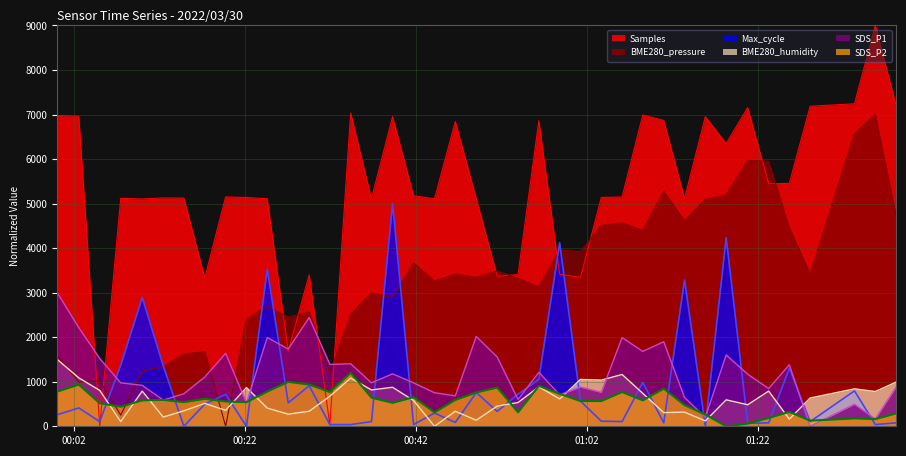

Reading left to right, list all the values displayed in this chart.

BME280_pressure: 2022/03/30 00:00:06=1587.5	2022/03/30 00:02:37=993.8	2022/03/30 00:05:04=1020.6	2022/03/30 00:07:31=250.6	2022/03/30 00:10:02=1241.9	2022/03/30 00:12:29=1339.5	2022/03/30 00:14:54=1623.0	2022/03/30 00:17:21=1674.0	2022/03/30 00:19:47=0.0	2022/03/30 00:22:13=2408.5	2022/03/30 00:24:39=2692.0	2022/03/30 00:27:06=2454.3	2022/03/30 00:29:33=2564.9	2022/03/30 00:31:58=1198.6	2022/03/30 00:34:24=2508.8	2022/03/30 00:36:50=2994.4	2022/03/30 00:39:18=2886.4	2022/03/30 00:41:45=3669.4	2022/03/30 00:44:12=3262.3	2022/03/30 00:46:38=3416.2	2022/03/30 00:49:05=3342.7	2022/03/30 00:51:32=3486.2	2022/03/30 00:53:58=3321.1	2022/03/30 00:56:24=3126.7	2022/03/30 00:58:50=3958.9	2022/03/30 01:01:16=3923.5	2022/03/30 01:03:42=4509.4	2022/03/30 01:06:08=4563.8	2022/03/30 01:08:33=4398.8	2022/03/30 01:11:00=5279.4	2022/03/30 01:13:26=4609.6	2022/03/30 01:15:52=5095.3	2022/03/30 01:18:18=5193.0	2022/03/30 01:20:49=5970.7	2022/03/30 01:23:16=5951.7	2022/03/30 01:25:41=4458.4	2022/03/30 01:28:07=3421.4	2022/03/30 01:33:18=6570.5	2022/03/30 01:35:44=7000.0	2022/03/30 01:38:10=4736.7
Samples: 2022/03/30 00:00:06=6978.8	2022/03/30 00:02:37=6960.1	2022/03/30 00:05:04=0.0	2022/03/30 00:07:31=5118.0	2022/03/30 00:10:02=5103.9	2022/03/30 00:12:29=5126.1	2022/03/30 00:14:54=5123.5	2022/03/30 00:17:21=3336.2	2022/03/30 00:19:47=5149.7	2022/03/30 00:22:13=5136.6	2022/03/30 00:24:39=5109.2	2022/03/30 00:27:06=1689.9	2022/03/30 00:29:33=3399.1	2022/03/30 00:31:58=28.8	2022/03/30 00:34:24=7032.6	2022/03/30 00:36:50=5109.1	2022/03/30 00:39:18=6953.5	2022/03/30 00:41:45=5176.6	2022/03/30 00:44:12=5107.3	2022/03/30 00:46:38=6840.9	2022/03/30 00:49:05=5114.3	2022/03/30 00:51:32=3368.3	2022/03/30 00:53:58=3407.0	2022/03/30 00:56:24=6860.8	2022/03/30 00:58:50=3414.7	2022/03/30 01:01:16=3344.2	2022/03/30 01:03:42=5137.5	2022/03/30 01:06:08=5147.6	2022/03/30 01:08:33=6988.0	2022/03/30 01:11:00=6868.1	2022/03/30 01:13:26=5115.0	2022/03/30 01:15:52=6953.9	2022/03/30 01:18:18=6348.8	2022/03/30 01:20:49=7154.9	2022/03/30 01:23:16=5444.5	2022/03/30 01:25:41=5454.7	2022/03/30 01:28:07=7185.6	2022/03/30 01:33:18=7241.0	2022/03/30 01:35:44=9000.0	2022/03/30 01:38:10=7204.9
BME280_humidity: 2022/03/30 00:00:06=1500.0	2022/03/30 00:02:37=1087.2	2022/03/30 00:05:04=805.4	2022/03/30 00:07:31=105.7	2022/03/30 00:10:02=790.3	2022/03/30 00:12:29=206.4	2022/03/30 00:14:54=347.3	2022/03/30 00:17:21=513.4	2022/03/30 00:19:47=357.4	2022/03/30 00:22:13=870.8	2022/03/30 00:24:39=407.7	2022/03/30 00:27:06=271.8	2022/03/30 00:29:33=337.2	2022/03/30 00:31:58=674.5	2022/03/30 00:34:24=1082.2	2022/03/30 00:36:50=815.4	2022/03/30 00:39:18=875.8	2022/03/30 00:41:45=578.9	2022/03/30 00:44:12=0.0	2022/03/30 00:46:38=337.2	2022/03/30 00:49:05=135.9	2022/03/30 00:51:32=453.0	2022/03/30 00:53:58=533.6	2022/03/30 00:56:24=885.9	2022/03/30 00:58:50=614.1	2022/03/30 01:01:16=1052.0	2022/03/30 01:03:42=1036.9	2022/03/30 01:06:08=1162.8	2022/03/30 01:08:33=739.9	2022/03/30 01:11:00=307.0	2022/03/30 01:13:26=317.1	2022/03/30 01:15:52=120.8	2022/03/30 01:18:18=594.0	2022/03/30 01:20:49=483.2	2022/03/30 01:23:16=790.3	2022/03/30 01:25:41=161.1	2022/03/30 01:28:07=634.2	2022/03/30 01:33:18=840.6	2022/03/30 01:35:44=780.2	2022/03/30 01:38:10=991.6
SDS_P1: 2022/03/30 00:00:06=3000.0	2022/03/30 00:02:37=2213.5	2022/03/30 00:05:04=1521.2	2022/03/30 00:07:31=974.9	2022/03/30 00:10:02=918.4	2022/03/30 00:12:29=588.7	2022/03/30 00:14:54=730.0	2022/03/30 00:17:21=1106.8	2022/03/30 00:19:47=1638.9	2022/03/30 00:22:13=527.5	2022/03/30 00:24:39=1992.2	2022/03/30 00:27:06=1733.1	2022/03/30 00:29:33=2439.6	2022/03/30 00:31:58=1389.3	2022/03/30 00:34:24=1403.5	2022/03/30 00:36:50=974.9	2022/03/30 00:39:18=1177.4	2022/03/30 00:41:45=974.9	2022/03/30 00:44:12=753.5	2022/03/30 00:46:38=682.9	2022/03/30 00:49:05=2015.7	2022/03/30 00:51:32=1554.2	2022/03/30 00:53:58=602.8	2022/03/30 00:56:24=1210.4	2022/03/30 00:58:50=706.4	2022/03/30 01:01:16=880.7	2022/03/30 01:03:42=763.0	2022/03/30 01:06:08=1992.2	2022/03/30 01:08:33=1681.3	2022/03/30 01:11:00=1898.0	2022/03/30 01:13:26=645.2	2022/03/30 01:15:52=202.5	2022/03/30 01:18:18=1601.3	2022/03/30 01:20:49=1168.0	2022/03/30 01:23:16=847.7	2022/03/30 01:25:41=1379.9	2022/03/30 01:28:07=0.0	2022/03/30 01:33:18=494.5	2022/03/30 01:35:44=164.8	2022/03/30 01:38:10=880.7
Max_cycle: 2022/03/30 00:00:06=258.6	2022/03/30 00:02:37=411.9	2022/03/30 00:05:04=105.4	2022/03/30 00:07:31=1369.7	2022/03/30 00:10:02=2892.7	2022/03/30 00:12:29=1360.2	2022/03/30 00:14:54=0.0	2022/03/30 00:17:21=498.1	2022/03/30 00:19:47=718.4	2022/03/30 00:22:13=0.0	2022/03/30 00:24:39=3524.9	2022/03/30 00:27:06=526.8	2022/03/30 00:29:33=910.0	2022/03/30 00:31:58=38.3	2022/03/30 00:34:24=38.3	2022/03/30 00:36:50=105.4	2022/03/30 00:39:18=5000.0	2022/03/30 00:41:45=38.3	2022/03/30 00:44:12=296.9	2022/03/30 00:46:38=86.2	2022/03/30 00:49:05=756.7	2022/03/30 00:51:32=335.2	2022/03/30 00:53:58=718.4	2022/03/30 00:56:24=1053.6	2022/03/30 00:58:50=4118.8	2022/03/30 01:01:16=565.1	2022/03/30 01:03:42=114.9	2022/03/30 01:06:08=105.4	2022/03/30 01:08:33=986.6	2022/03/30 01:11:00=76.6	2022/03/30 01:13:26=3285.4	2022/03/30 01:15:52=0.0	2022/03/30 01:18:18=4233.7	2022/03/30 01:20:49=67.0	2022/03/30 01:23:16=76.6	2022/03/30 01:25:41=1302.7	2022/03/30 01:28:07=105.4	2022/03/30 01:33:18=795.0	2022/03/30 01:35:44=38.3	2022/03/30 01:38:10=76.6
SDS_P2: 2022/03/30 00:00:06=779.7	2022/03/30 00:02:37=936.7	2022/03/30 00:05:04=516.5	2022/03/30 00:07:31=440.5	2022/03/30 00:10:02=582.3	2022/03/30 00:12:29=592.4	2022/03/30 00:14:54=541.8	2022/03/30 00:17:21=617.7	2022/03/30 00:19:47=557.0	2022/03/30 00:22:13=541.8	2022/03/30 00:24:39=779.7	2022/03/30 00:27:06=997.5	2022/03/30 00:29:33=936.7	2022/03/30 00:31:58=769.6	2022/03/30 00:34:24=1200.0	2022/03/30 00:36:50=643.0	2022/03/30 00:39:18=526.6	2022/03/30 00:41:45=653.2	2022/03/30 00:44:12=313.9	2022/03/30 00:46:38=592.4	2022/03/30 00:49:05=759.5	2022/03/30 00:51:32=870.9	2022/03/30 00:53:58=313.9	2022/03/30 00:56:24=906.3	2022/03/30 00:58:50=729.1	2022/03/30 01:01:16=567.1	2022/03/30 01:03:42=567.1	2022/03/30 01:06:08=769.6	2022/03/30 01:08:33=582.3	2022/03/30 01:11:00=845.6	2022/03/30 01:13:26=475.9	2022/03/30 01:15:52=263.3	2022/03/30 01:18:18=0.0	2022/03/30 01:20:49=60.8	2022/03/30 01:23:16=187.3	2022/03/30 01:25:41=324.1	2022/03/30 01:28:07=126.6	2022/03/30 01:33:18=177.2	2022/03/30 01:35:44=162.0	2022/03/30 01:38:10=288.6